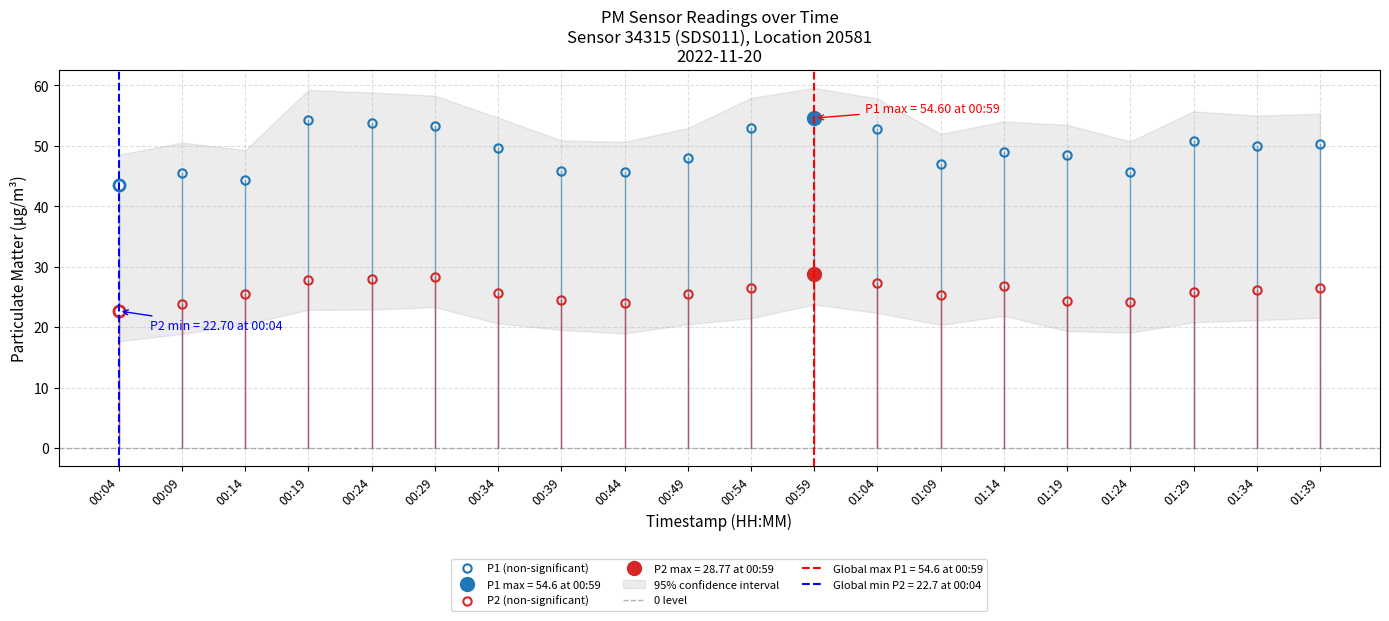

What is the lowest value of the P1 series?

43.5